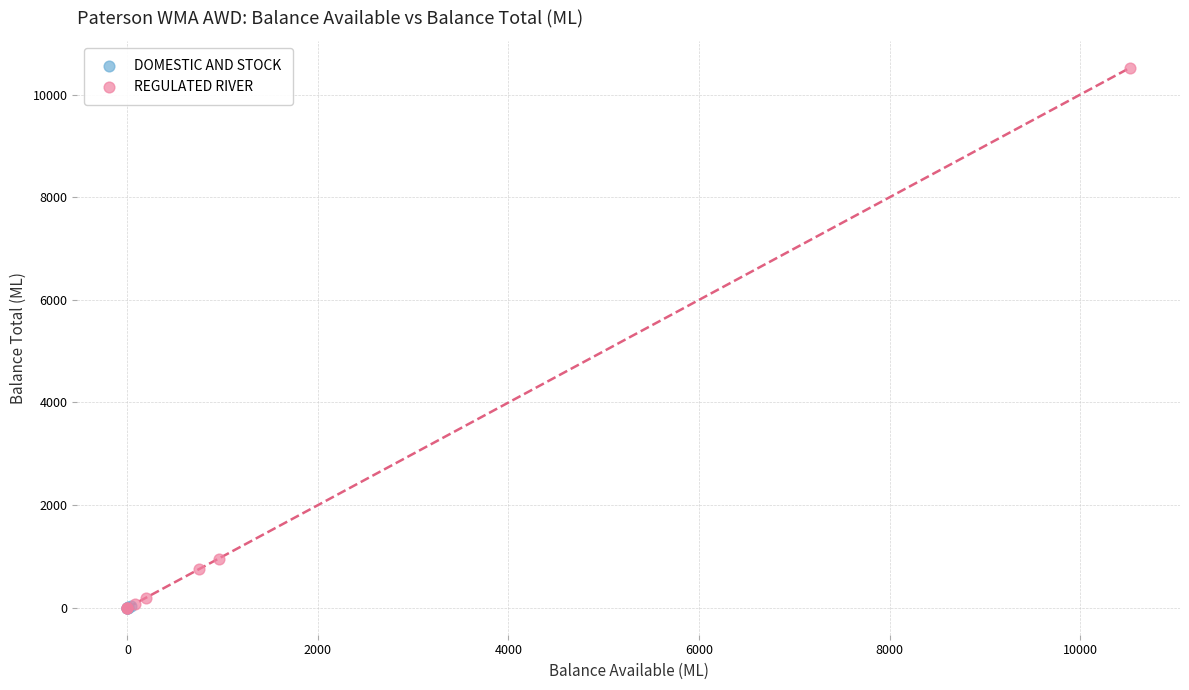

Which series contains the highest Y value?

REGULATED RIVER